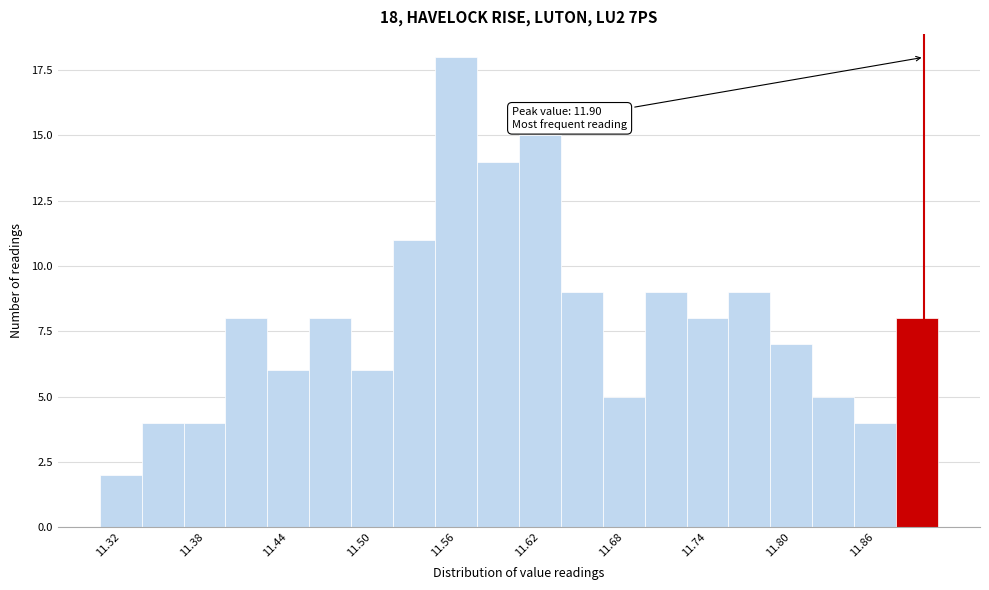

Around what value on the x-axis is the tallest bar? Give the approximate position of its centre, as read against the axis.

11.56